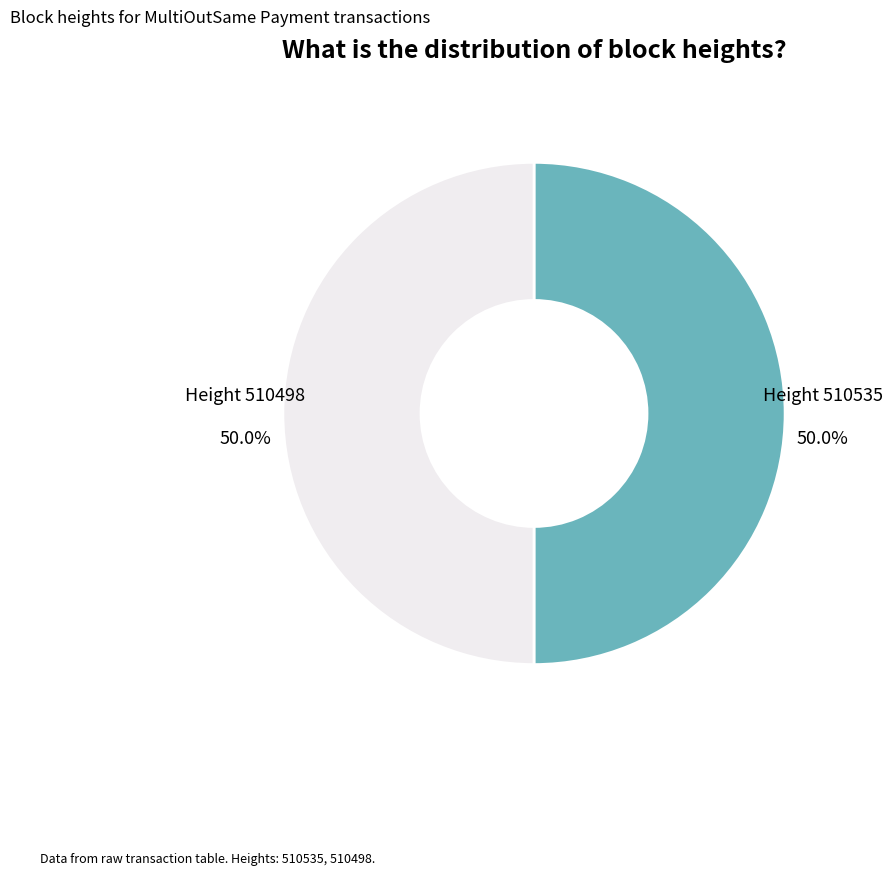

What is the total percentage of Height 510498 and Height 510535?

100.0%